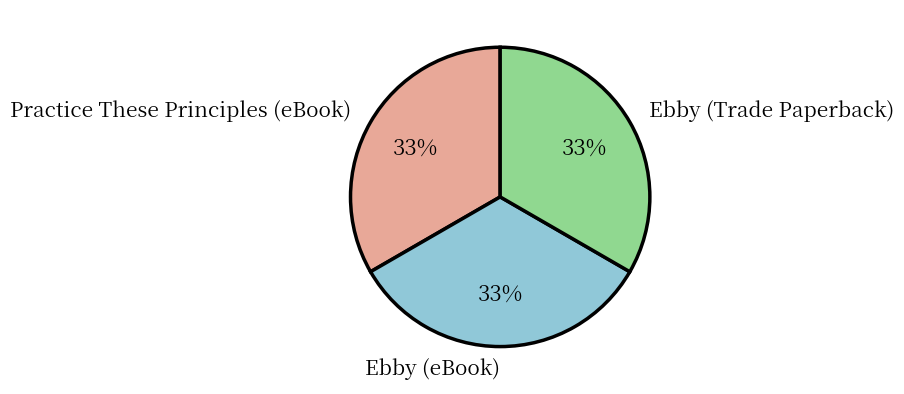

To the nearest percent, what is the average slice percentage?

33%